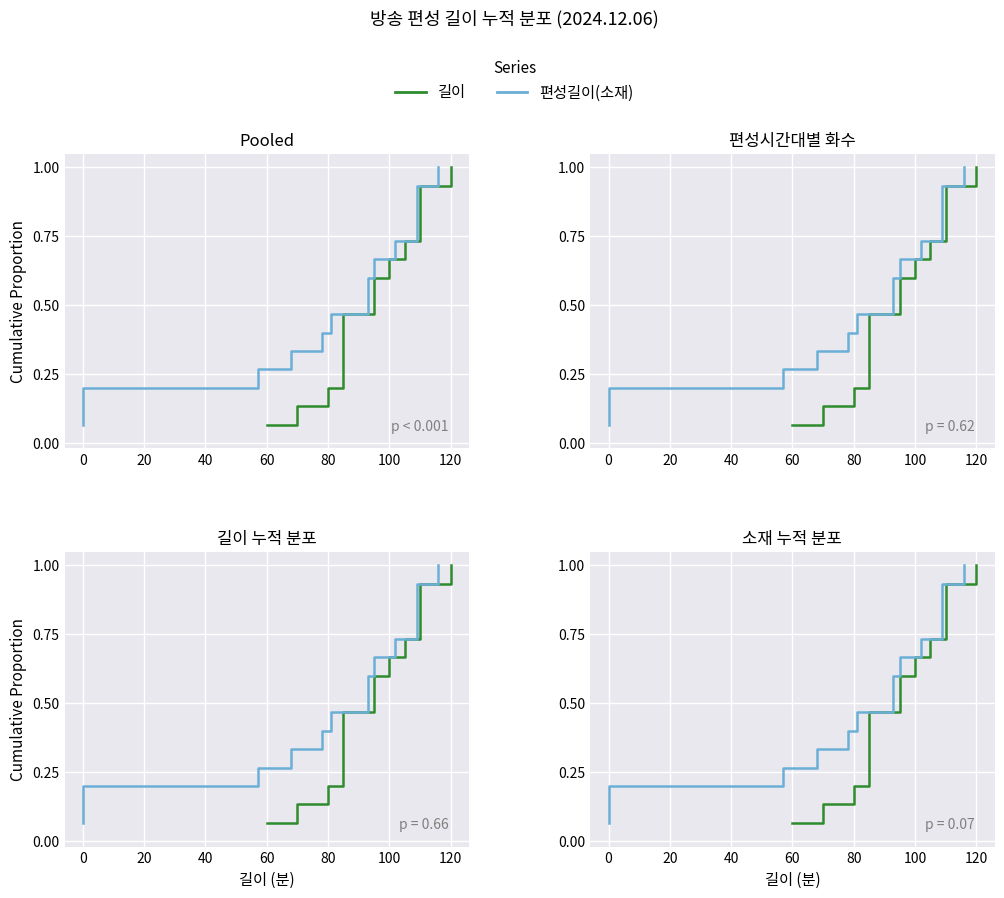

What is the difference between the second highest and second lowest values in the 길이 series?

0.8